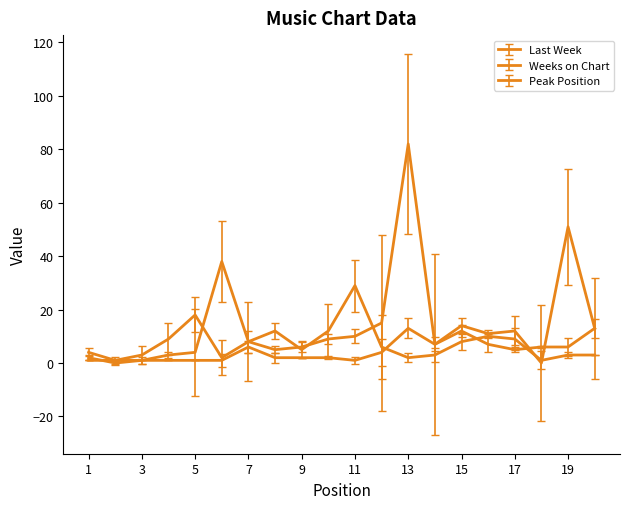

True or false: Peak Position has more than 1 interior local peaks.

True